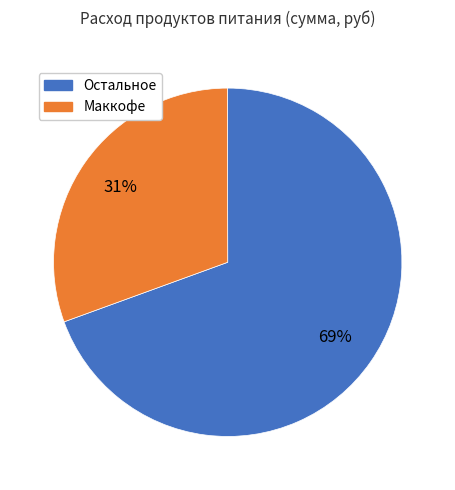

Is there any slice that represents more than half of the pie?

Yes